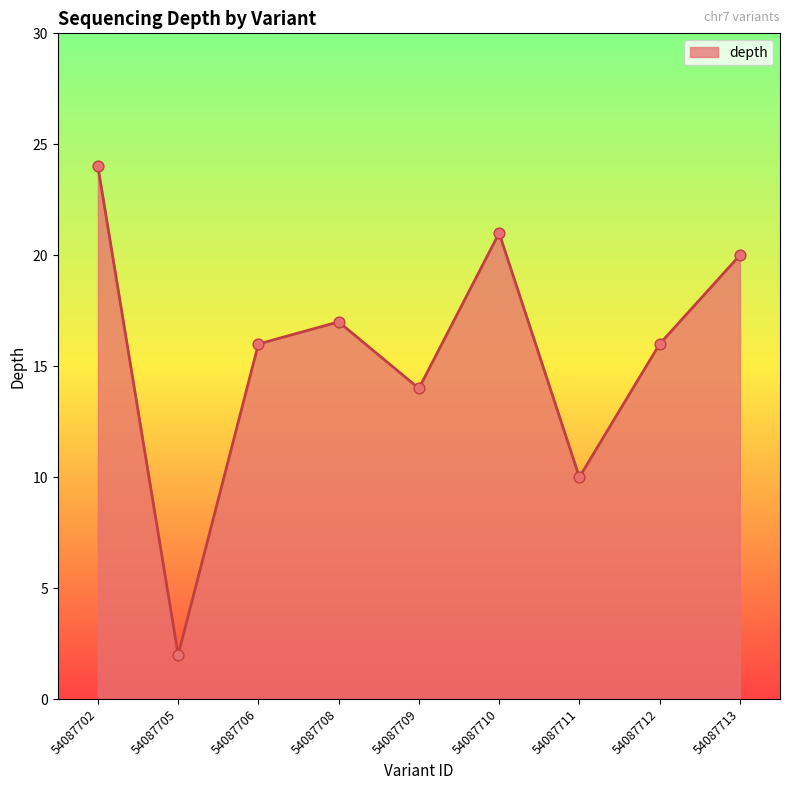

Between 54087708 and 54087709, which is larger?

54087708